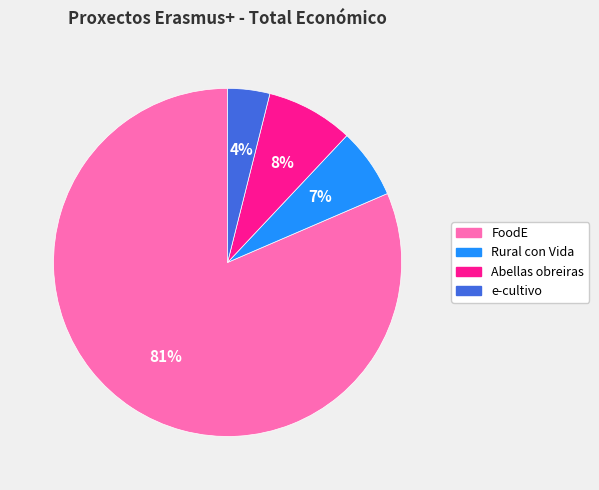

Is it true that Abellas obreiras is 8% of the pie?

True